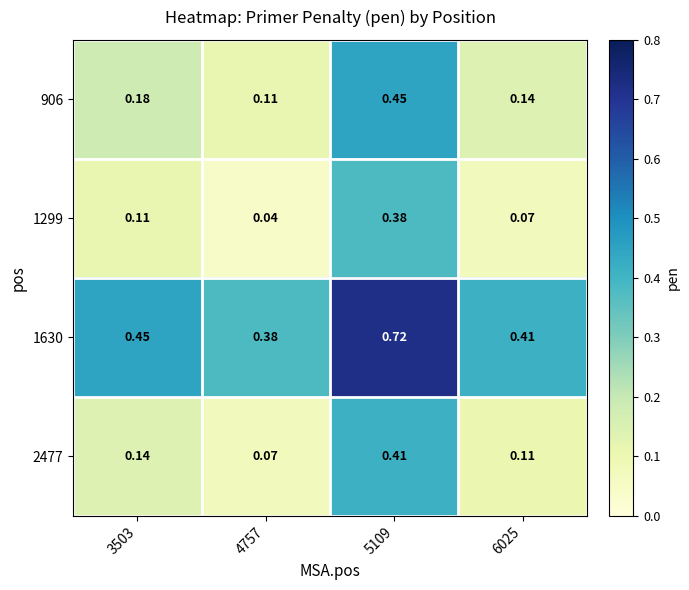

Is the value of 1299 at 4757 greater than the value of 906 at 3503?

No